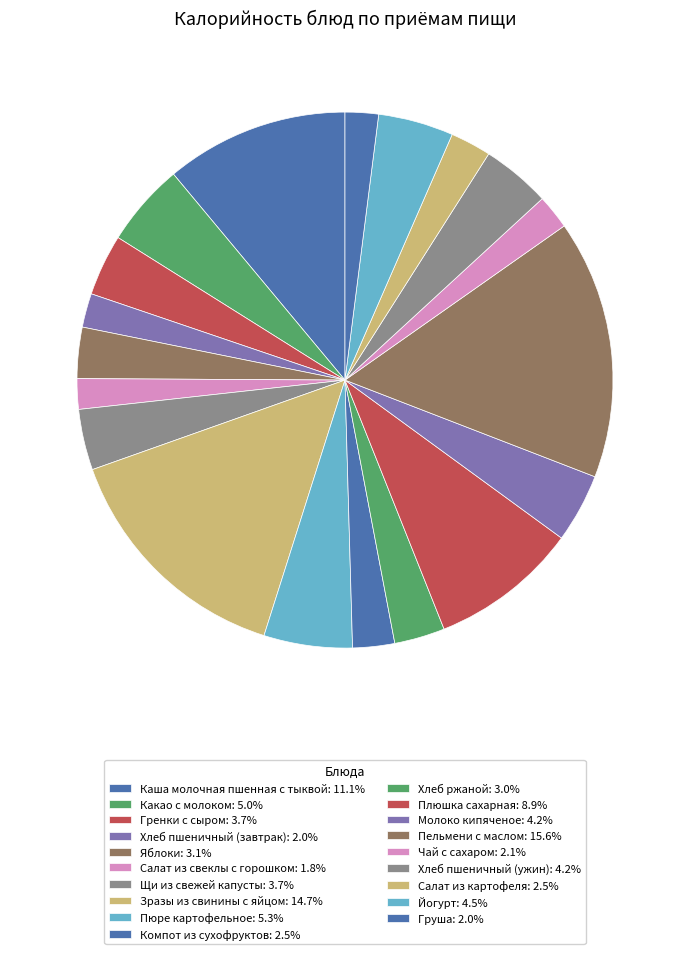

What percentage is NOT represented by Салат из картофеля?

97.5%